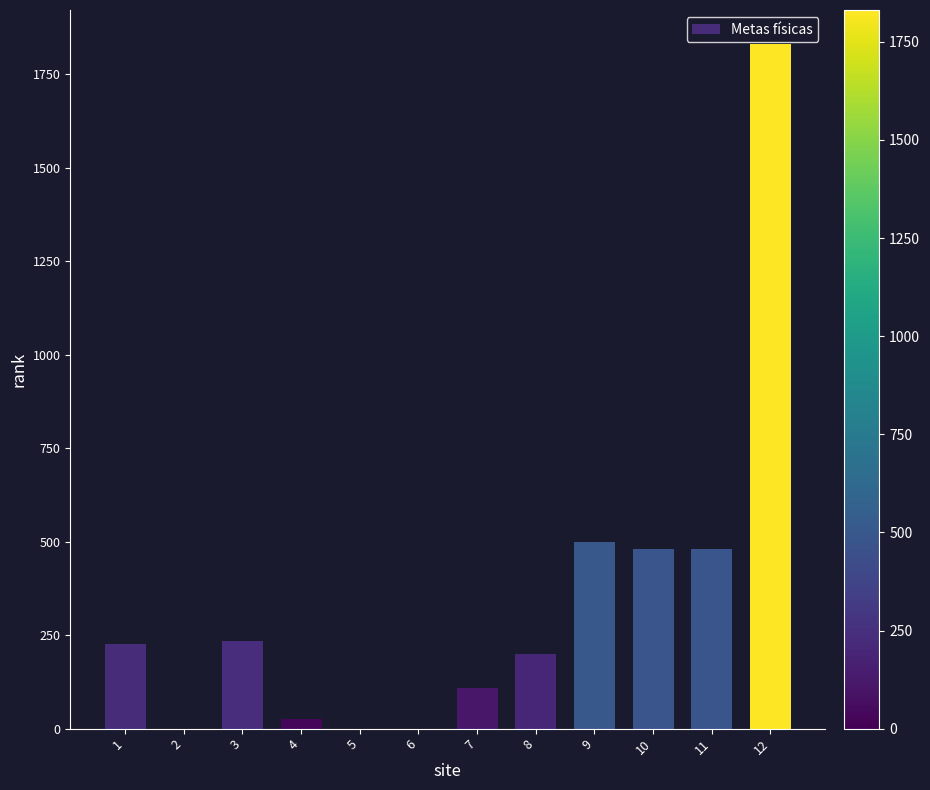

The chart shows a value of 787 at 10. True or false?

False